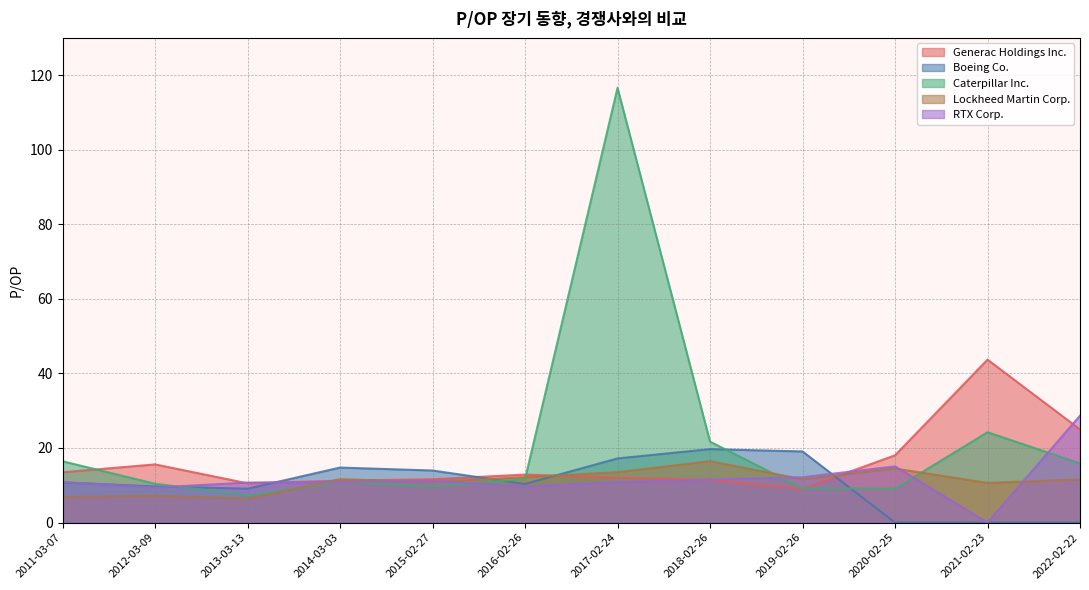

How many data points in Generac Holdings Inc. are above 12?

7